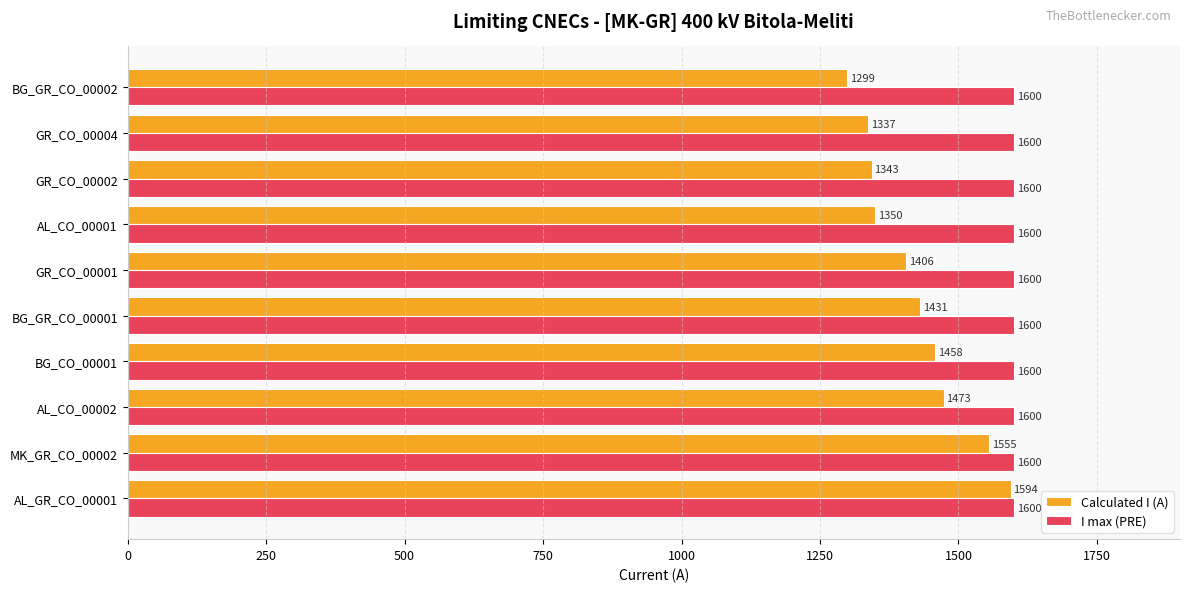

Rank the series by their average value, from lowest to highest.

Calculated I (A), I max (PRE)